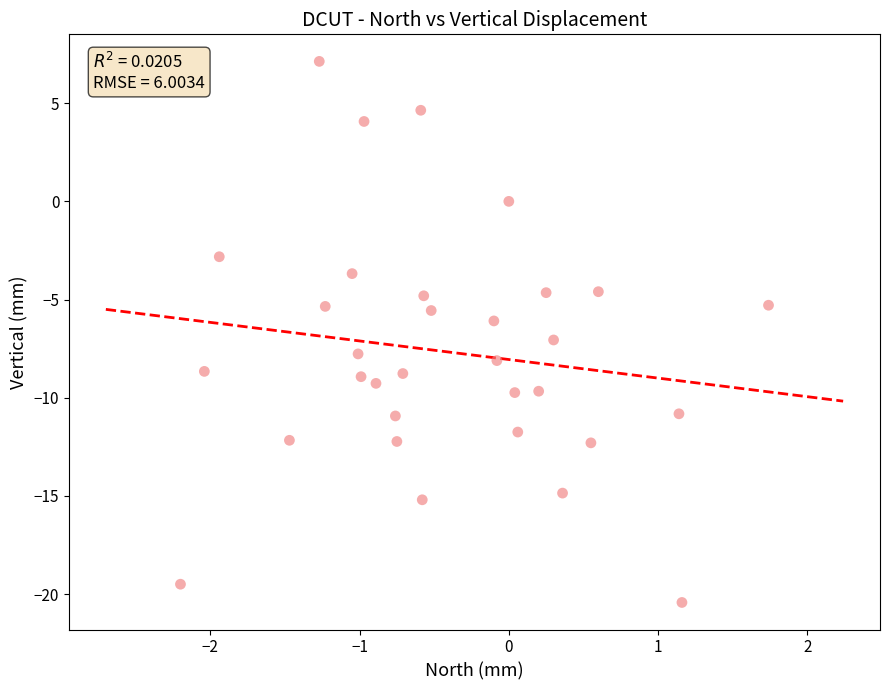

What is the range of Y values (max minus min)?

27.6